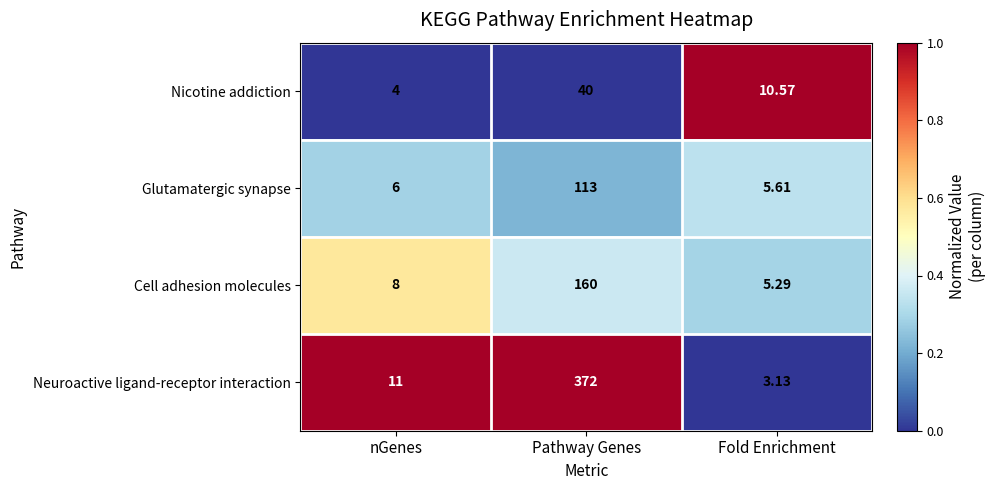

Rank the series at nGenes from highest to lowest value.

Neuroactive ligand-receptor interaction, Cell adhesion molecules, Glutamatergic synapse, Nicotine addiction